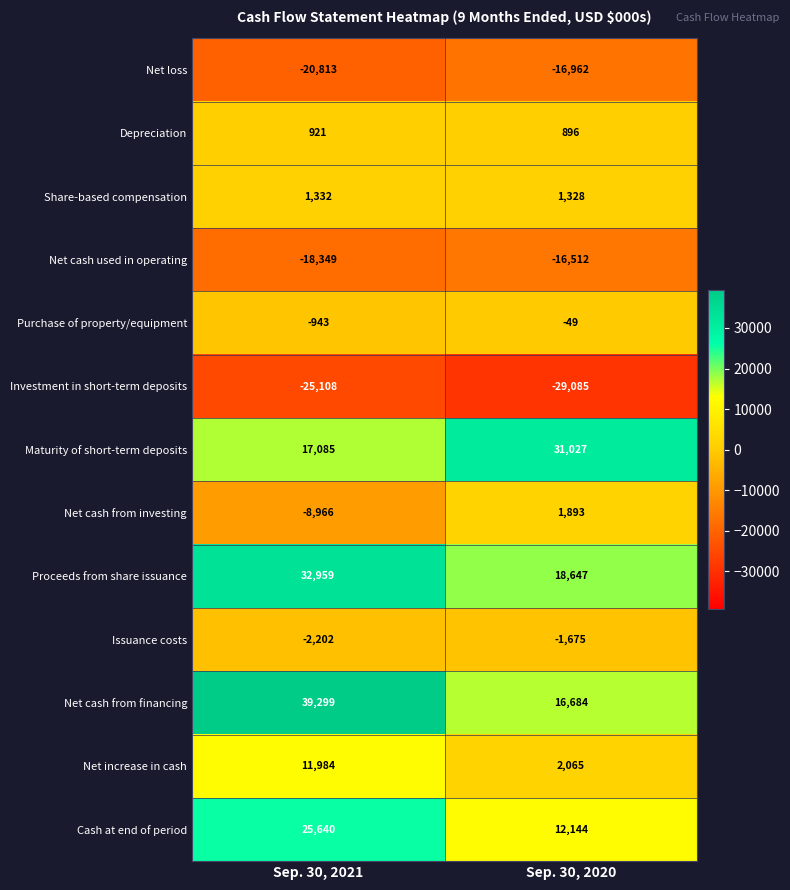

What value does the Issuance costs series have at Sep. 30, 2021, to the nearest 50?

-2200